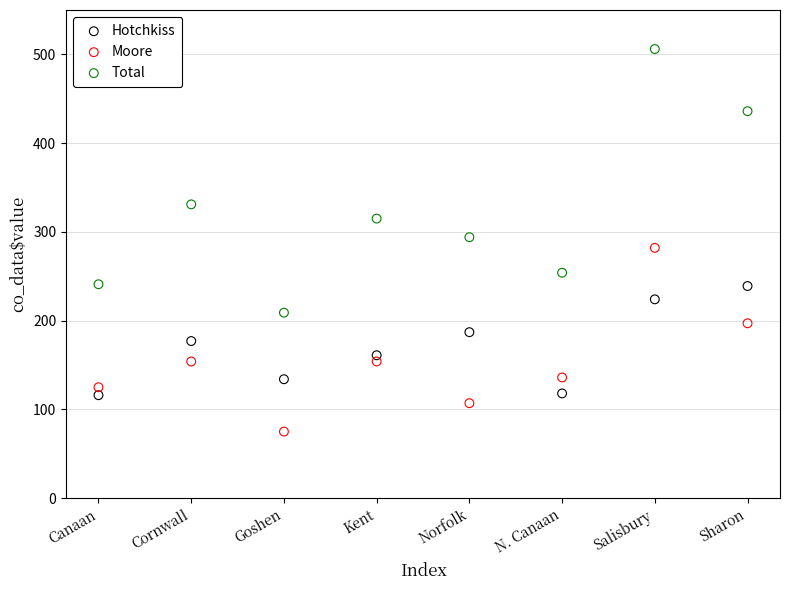

Which series contains the lowest Y value?

Moore